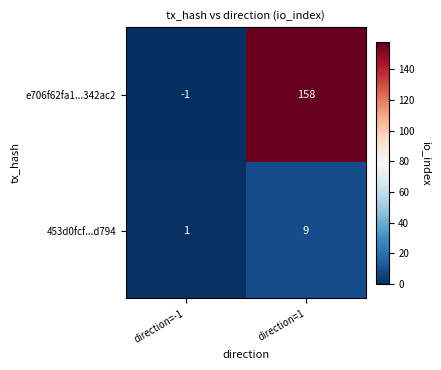

At direction=1, list the series in order from smallest to largest.

453d0fcf...d794, e706f62fa1...342ac2